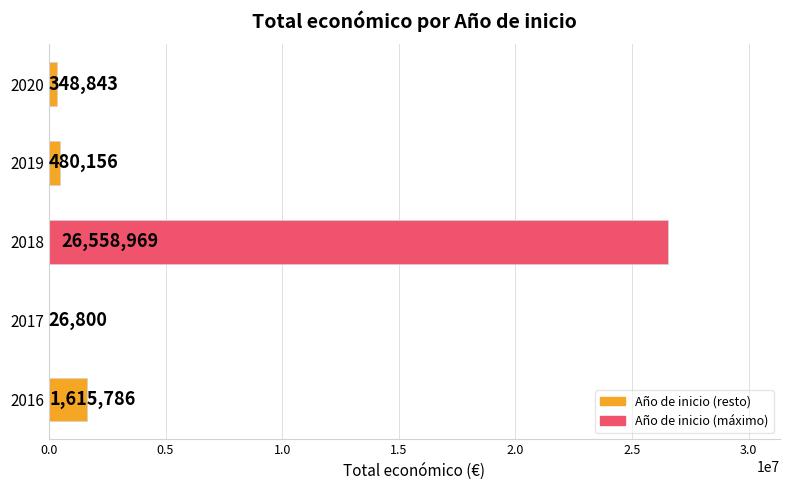

Reading bottom to top, extract all data points from this chart.

2016=1615786	2017=26800	2018=26558969	2019=480156	2020=348843